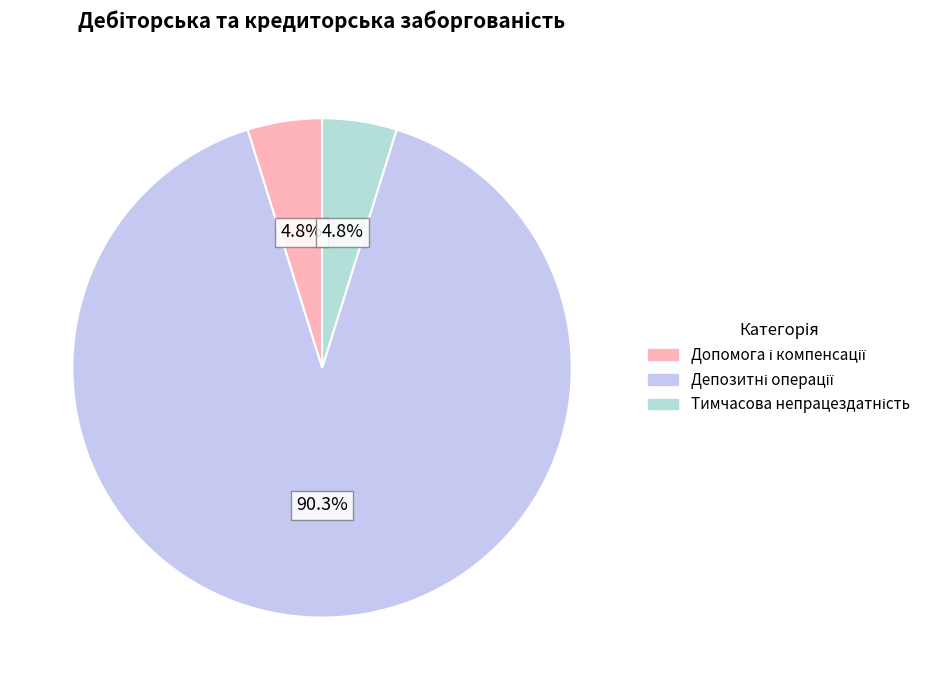

How many segments does this pie chart have?

3